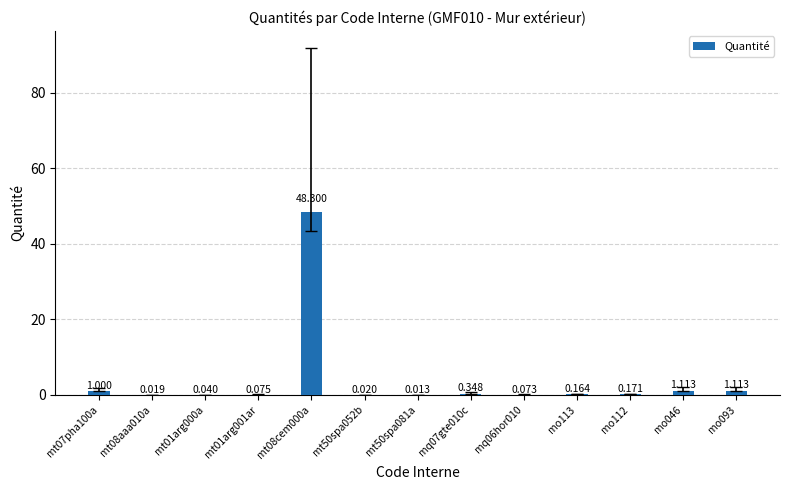

Which has a higher value, mt08cem000a or mt50spa052b?

mt08cem000a